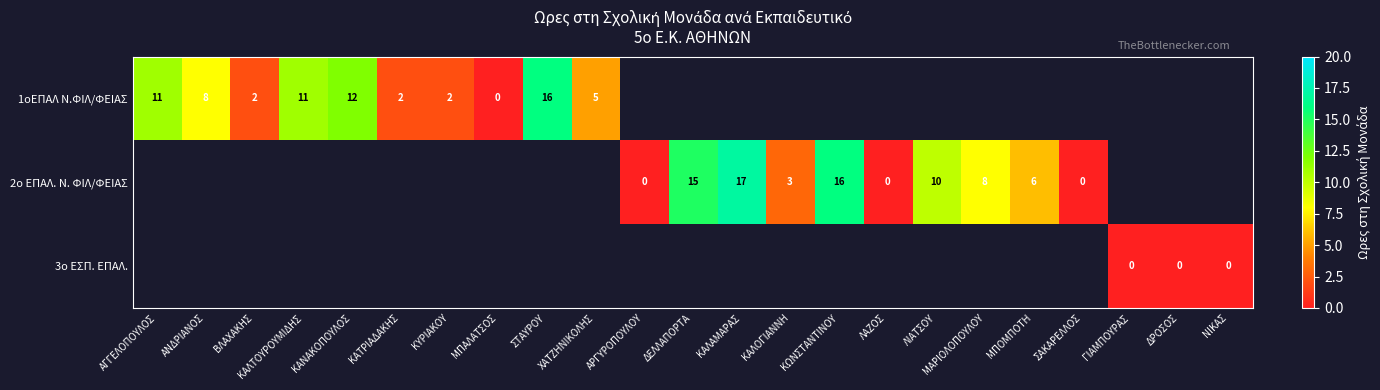

True or false: 2ο ΕΠΑΛ. Ν. ΦΙΛ/ΦΕΙΑΣ has a value of 28 at ΚΩΝΣΤΑΝΤΙΝΟΥ.

False